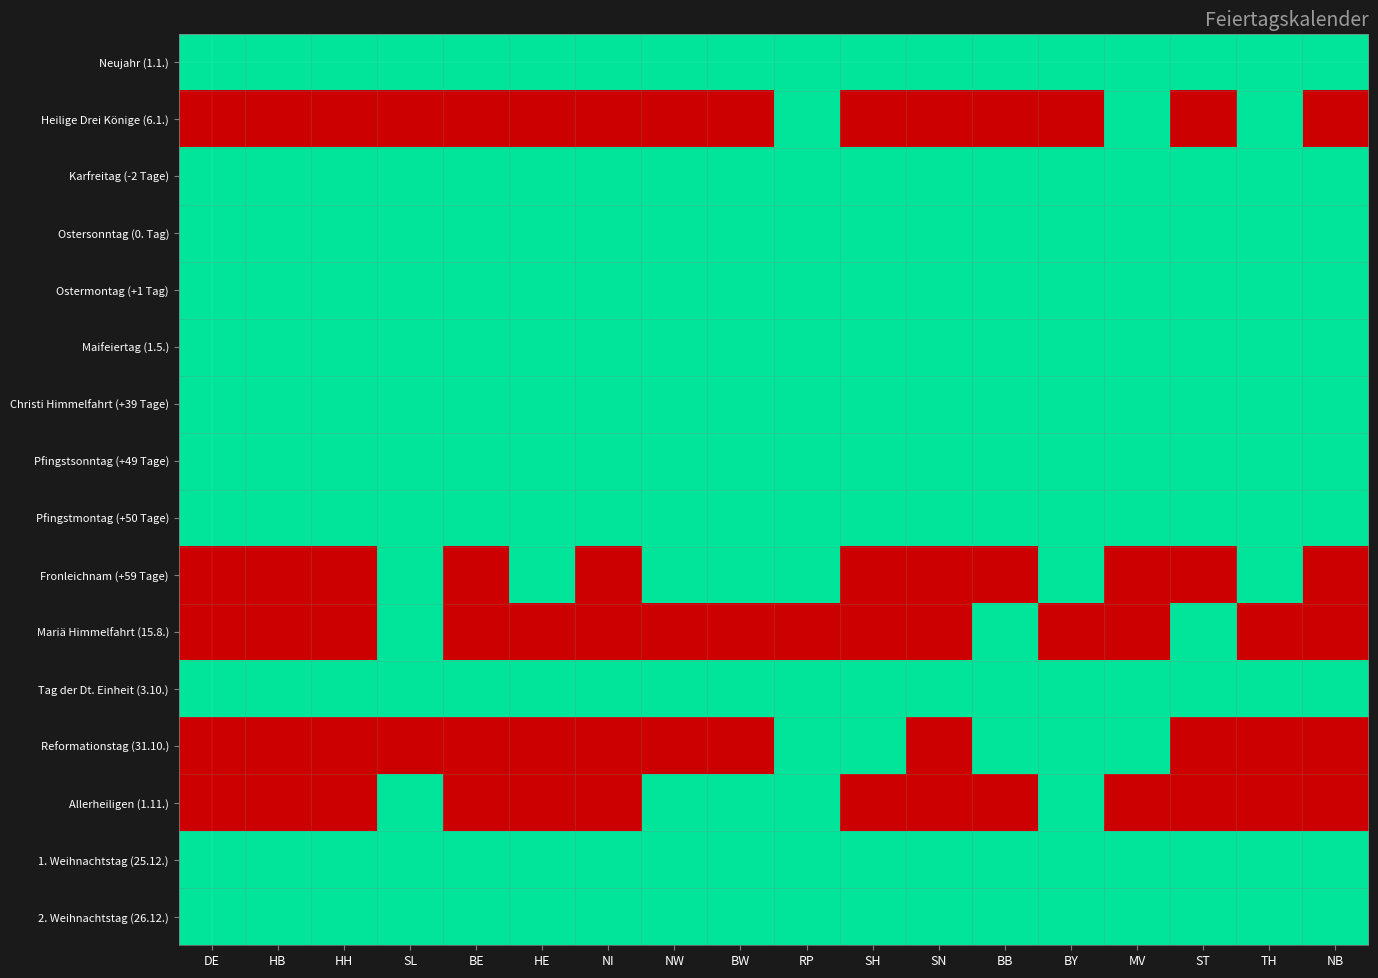

How many categories are shown in the chart?

18